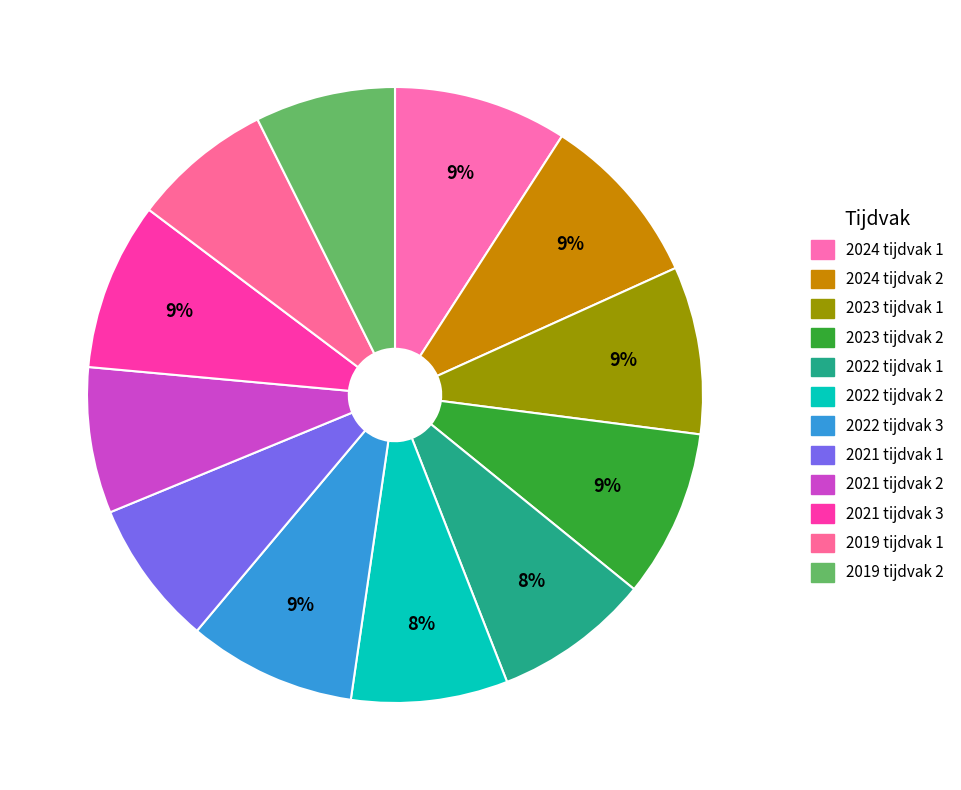

What percentage is the 2023 tijdvak 1 slice, to the nearest percent?

9%